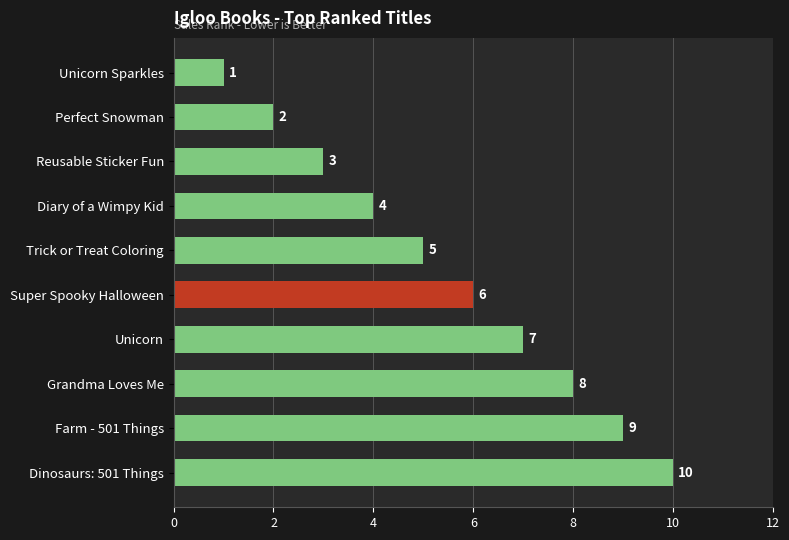

What is the sum of all values?

55